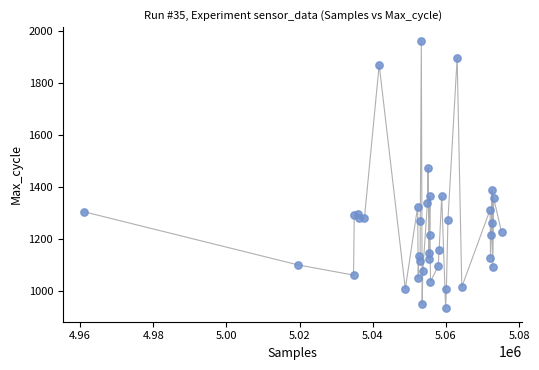

What Y value in the scatter plot is closest to 1448?

1472